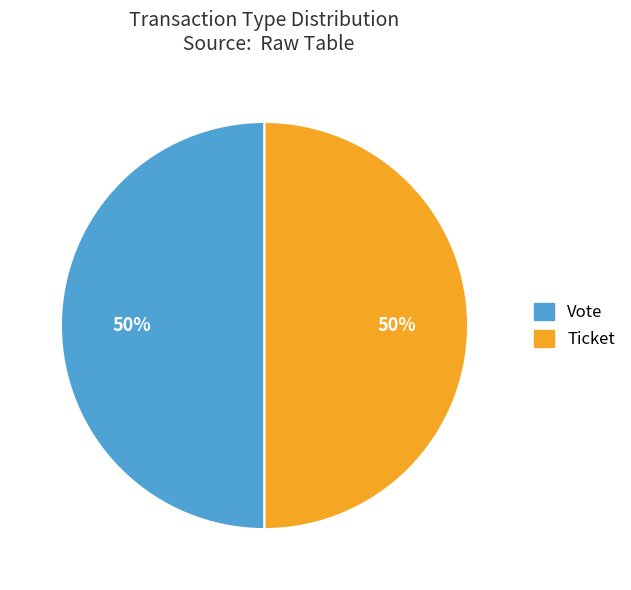

To the nearest percent, what is the average slice percentage?

50%